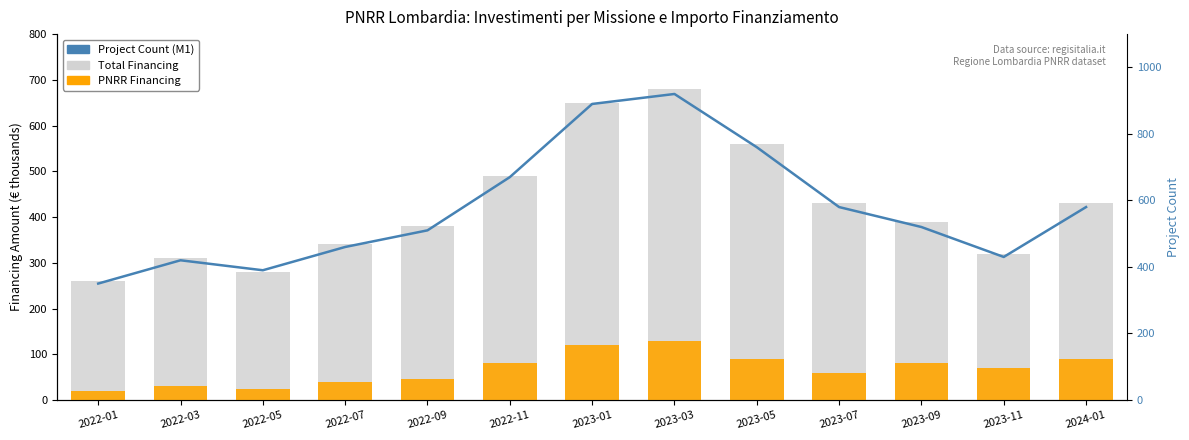

Where is Total Financing nearest to the value 470?

2022-11